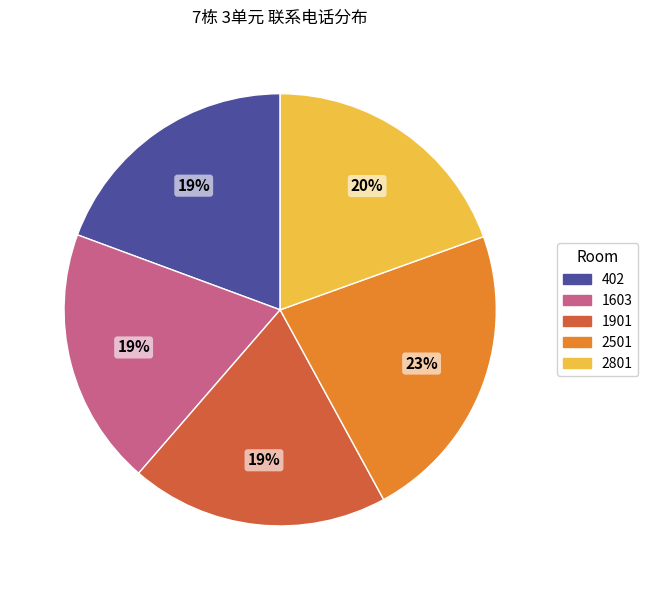

Approximately how many times larger is the value at 1901 compared to 1603?

1.0